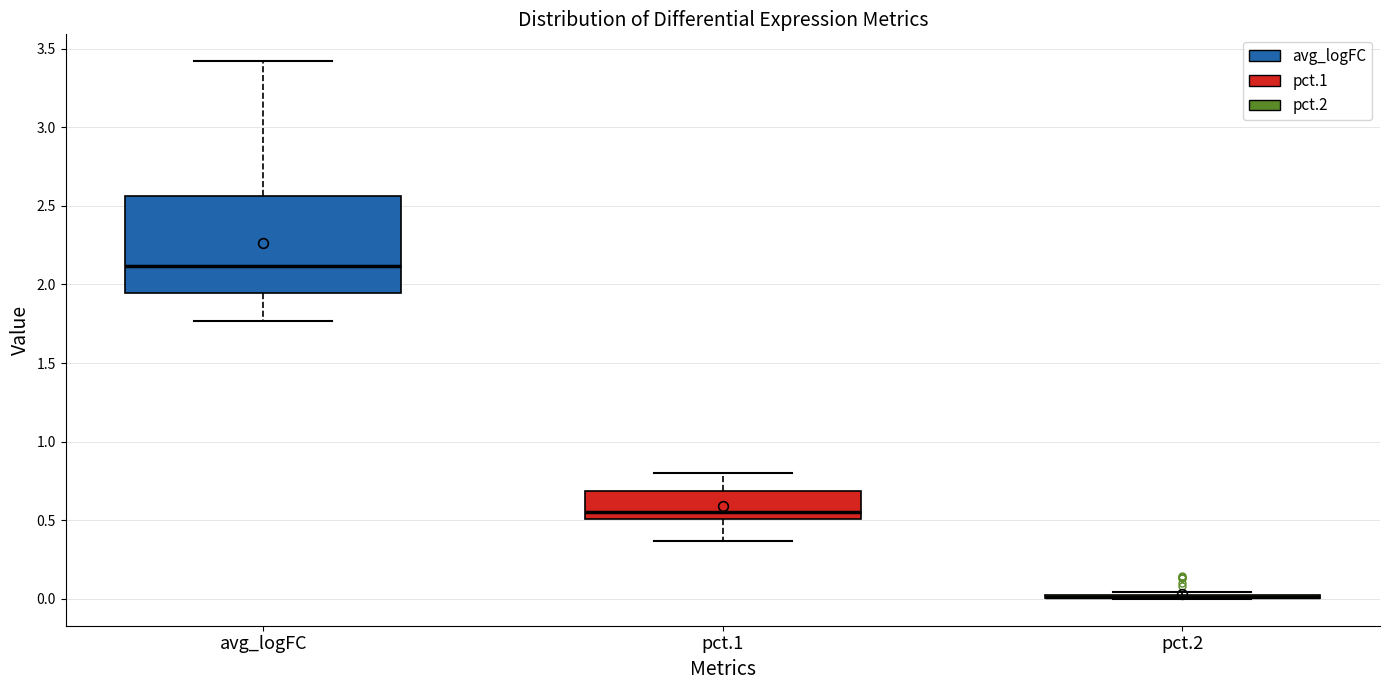

Which box is the tallest, from its lower edge to its upper edge?

avg_logFC